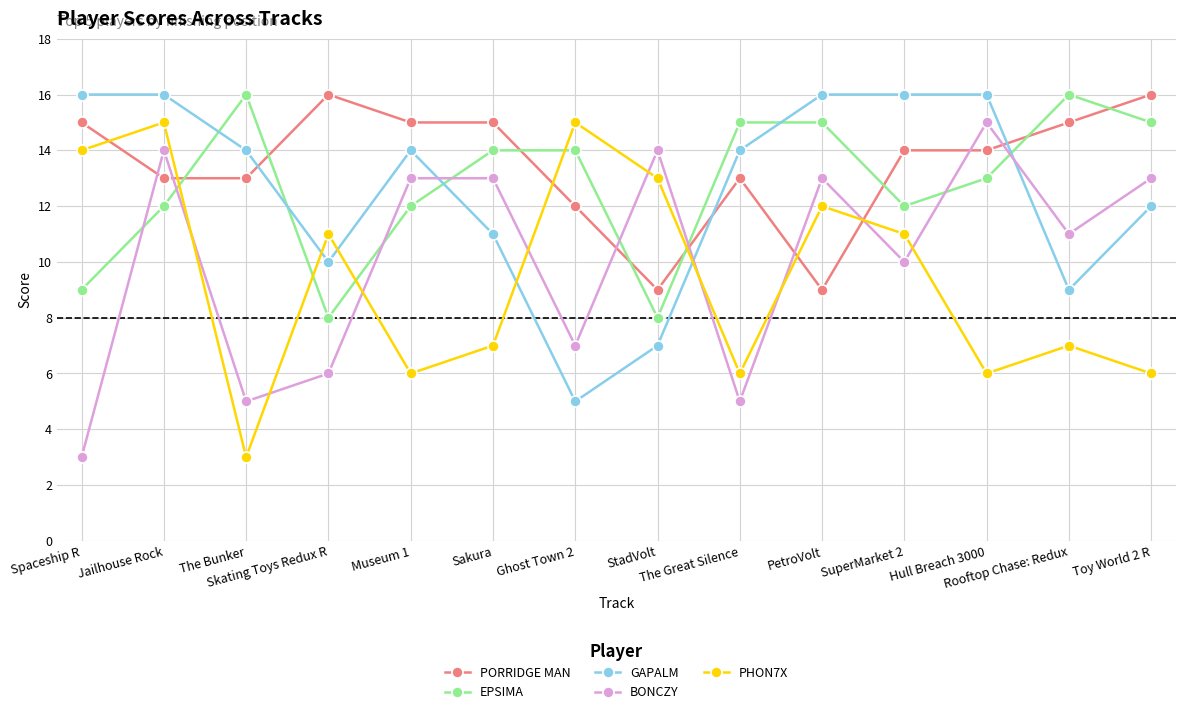

What are all the series names shown in the legend?

PORRIDGE MAN, EPSIMA, GAPALM, BONCZY, PHON7X